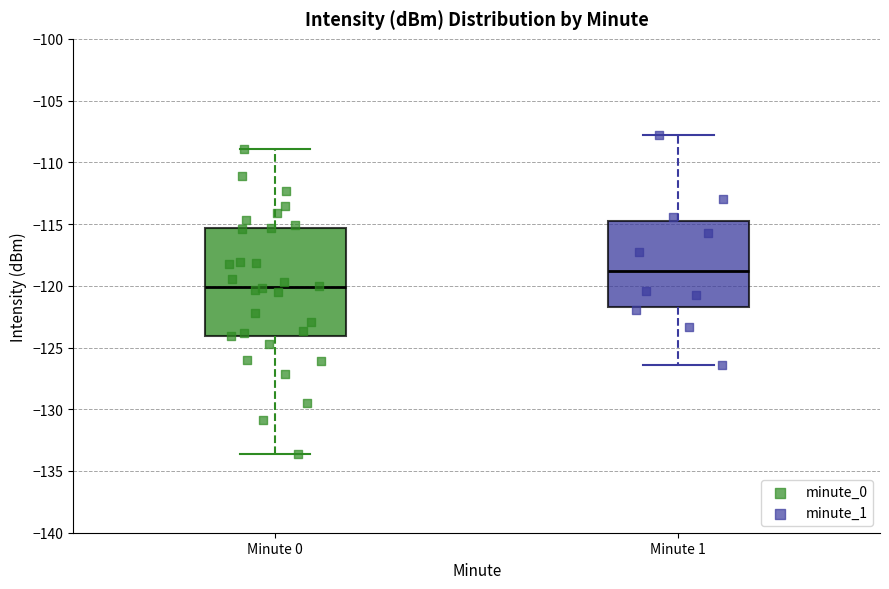

Where is the upper edge of the box for Minute 0 on the y-axis? The values are not printed on the chart, so give them approximately, as read against the axis.

-115.5